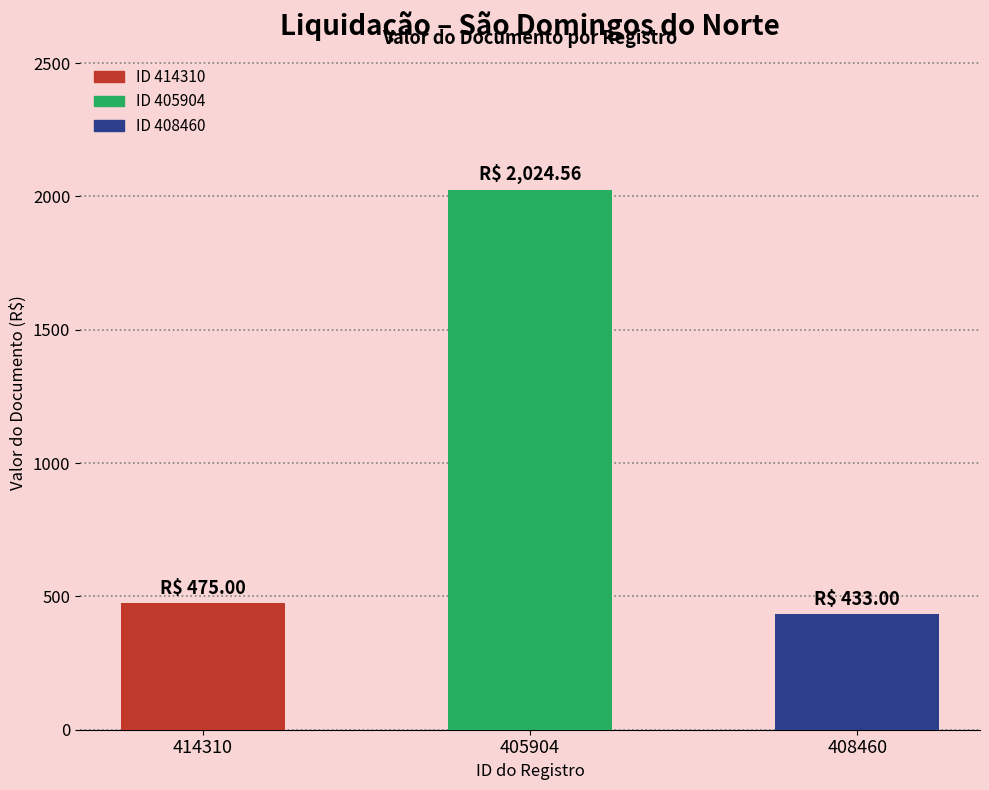

How many data points are less than 475?

1